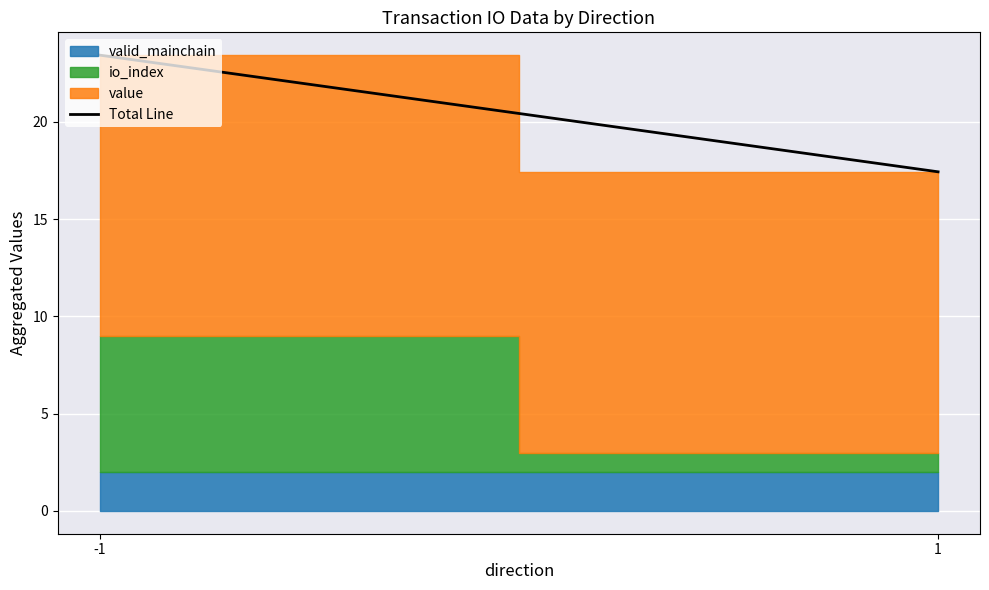

What is the average value?

20.4